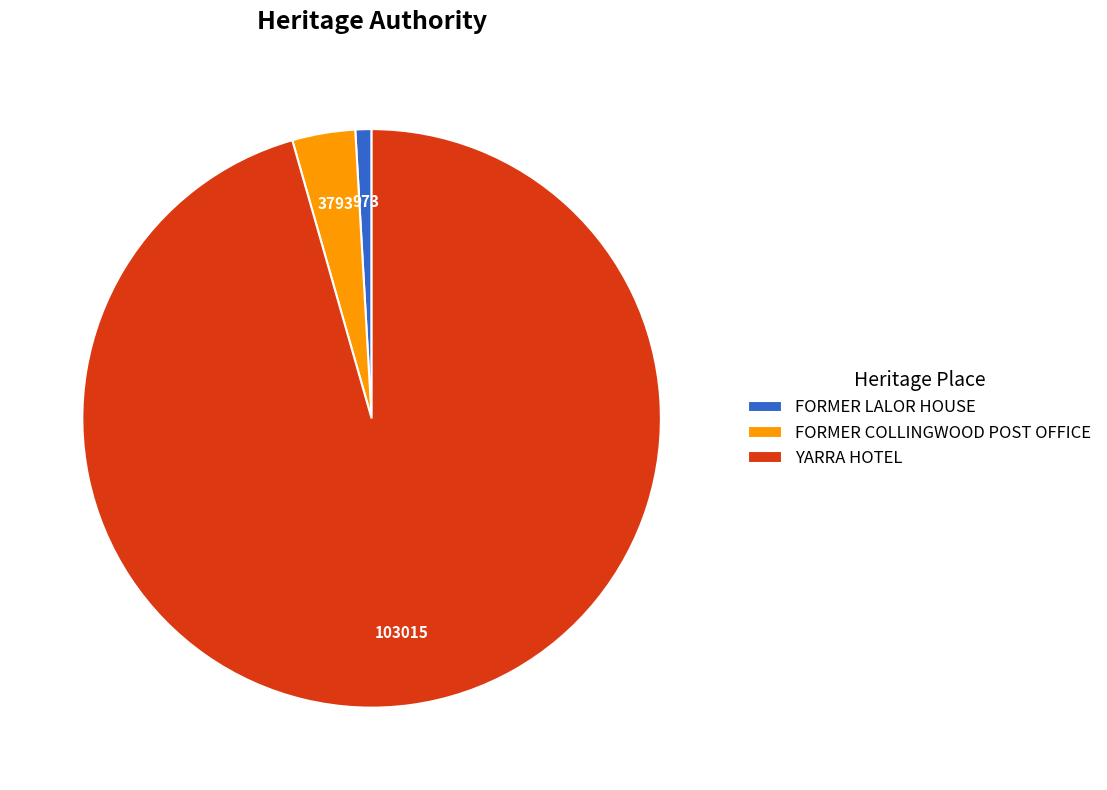

Count the number of slices in the pie.

3